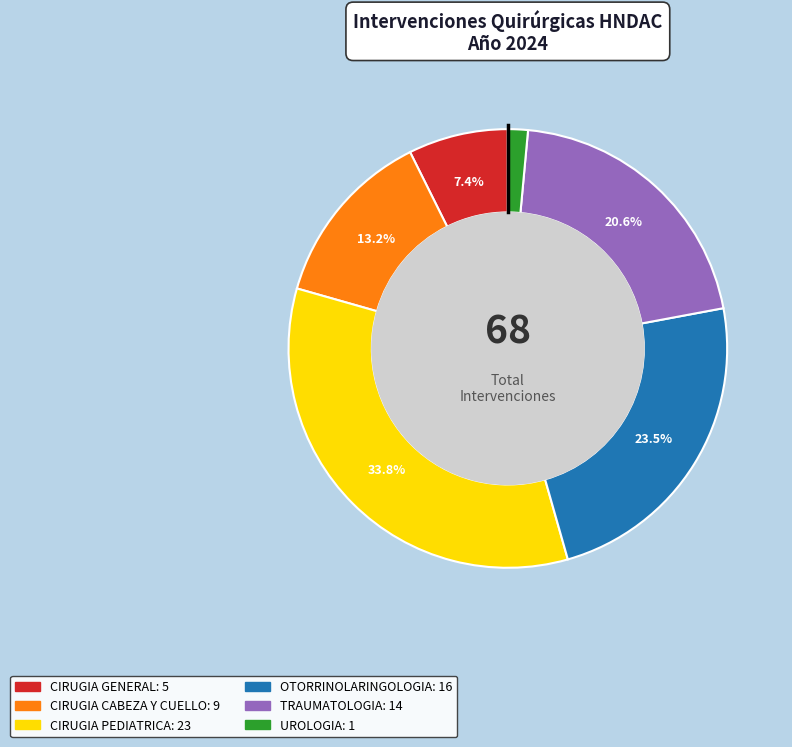

What percentage is NOT represented by CIRUGIA CABEZA Y CUELLO?

86.8%